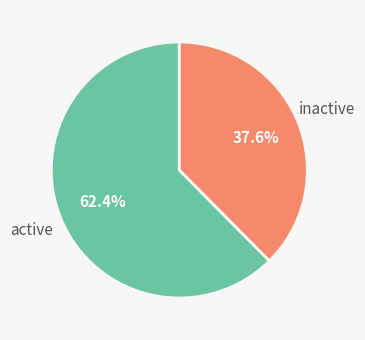

Is there any slice that represents more than half of the pie?

Yes